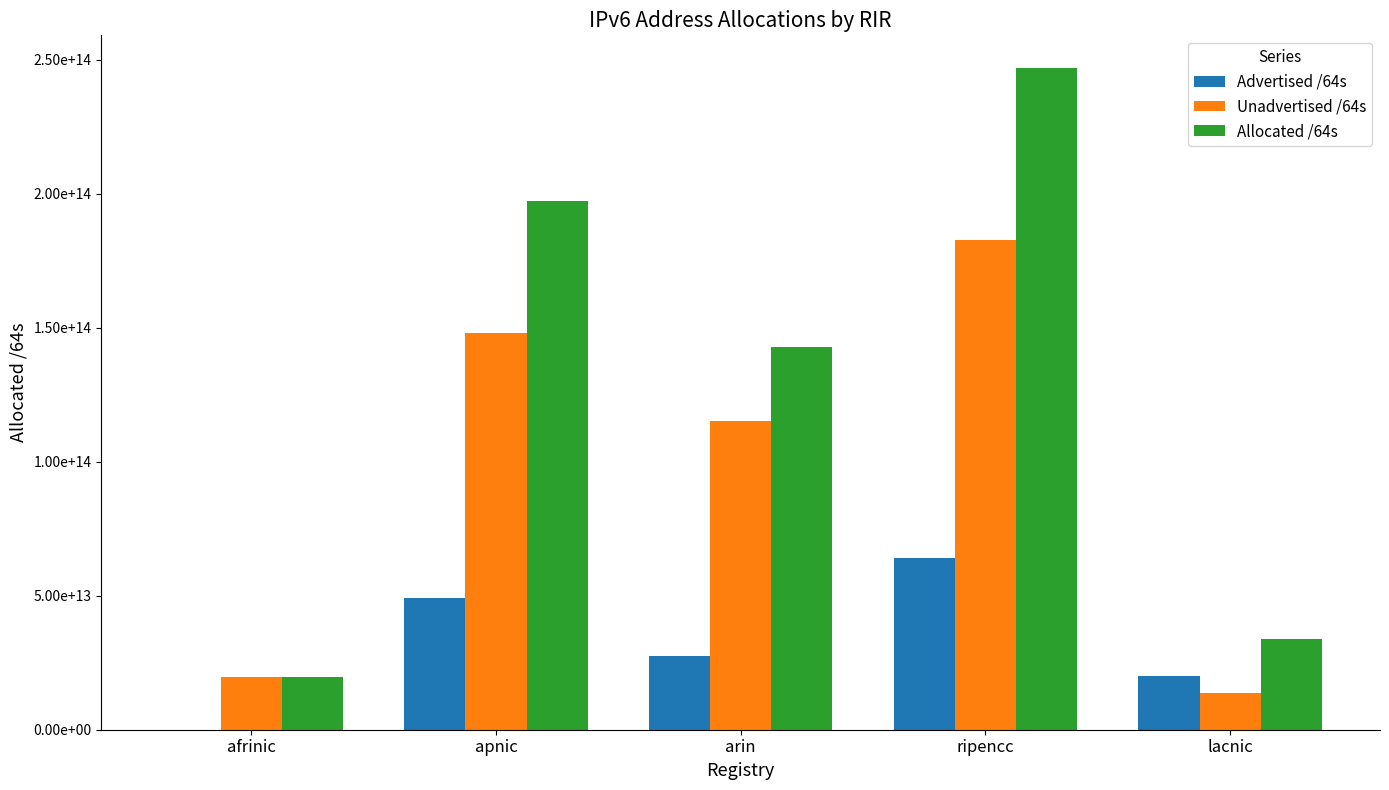

Reading right to left, what are all the values shown in this chart?

Advertised /64s: 20115641729024	64142654832640	27461535268864	49060097556480	81637998592
Unadvertised /64s: 13834090250240	182616257789952	115292127297536	148169739796483	19731078250496
Allocated /64s: 33949731979264	246758912622592	142753662566400	197229837352963	19812716249088